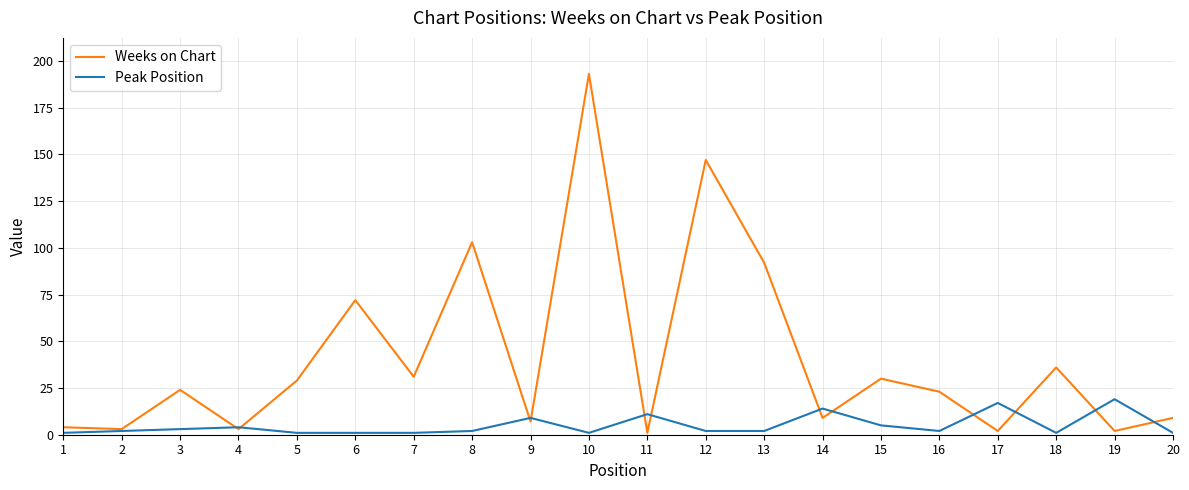

Between 6 and 9, which series saw the biggest shift?

Weeks on Chart